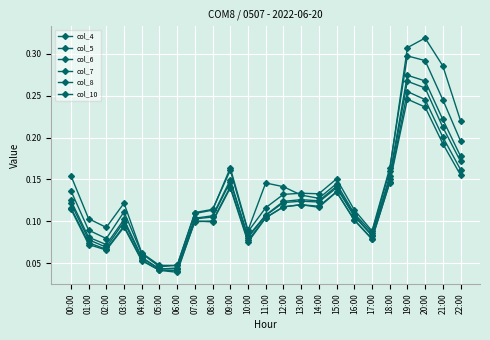

What position from the right is 20:00?

3